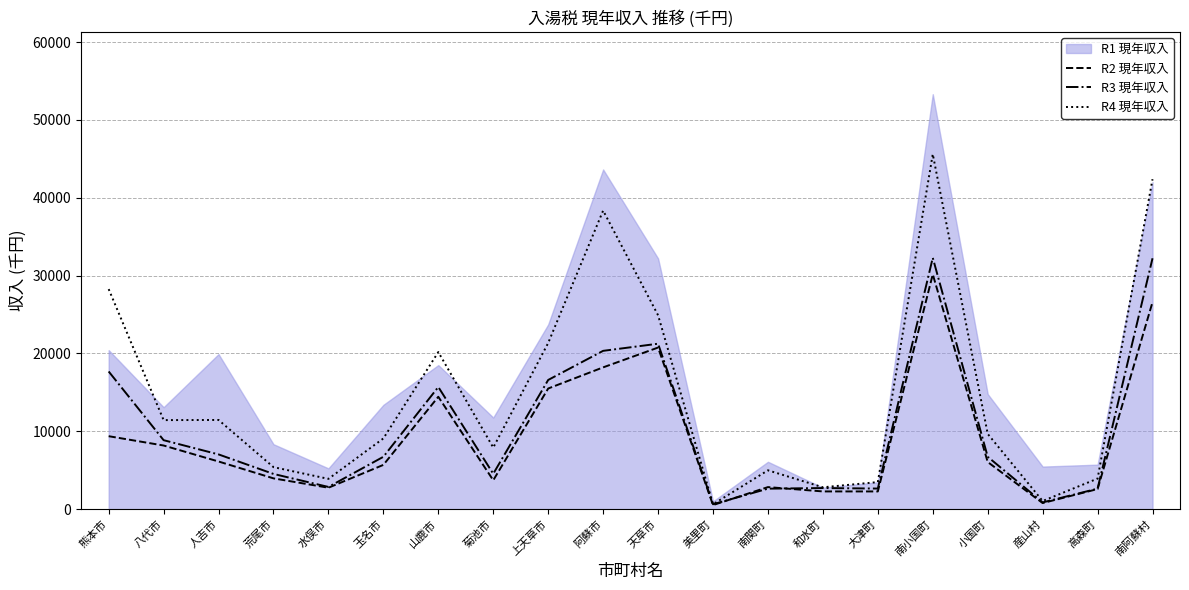

Is the value of R4 現年収入 at 山鹿市 greater than the value of R3 現年収入 at 八代市?

Yes